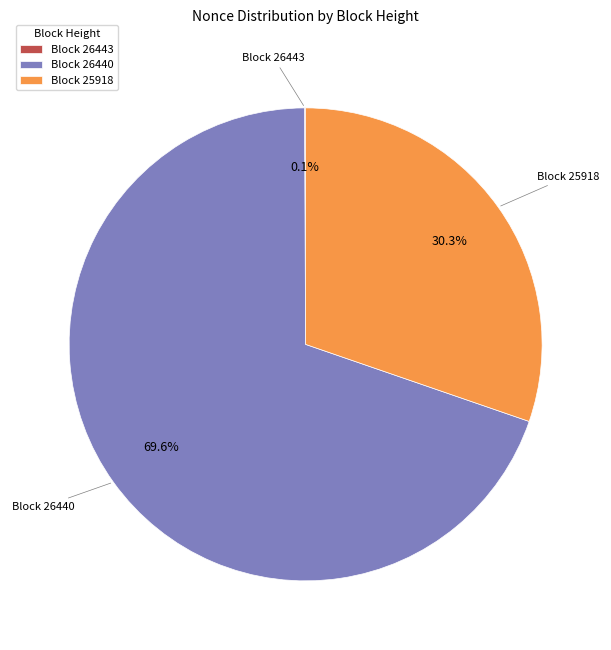

What portion of the pie excludes Block 26440?

30.4%